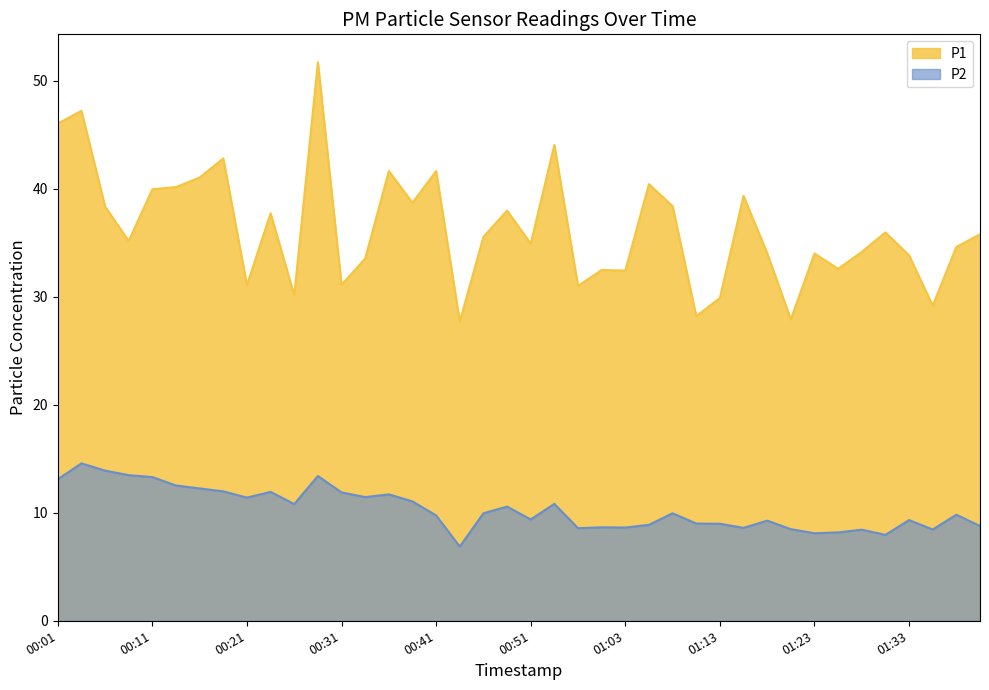

How many values in the P2 series are below 9?

14